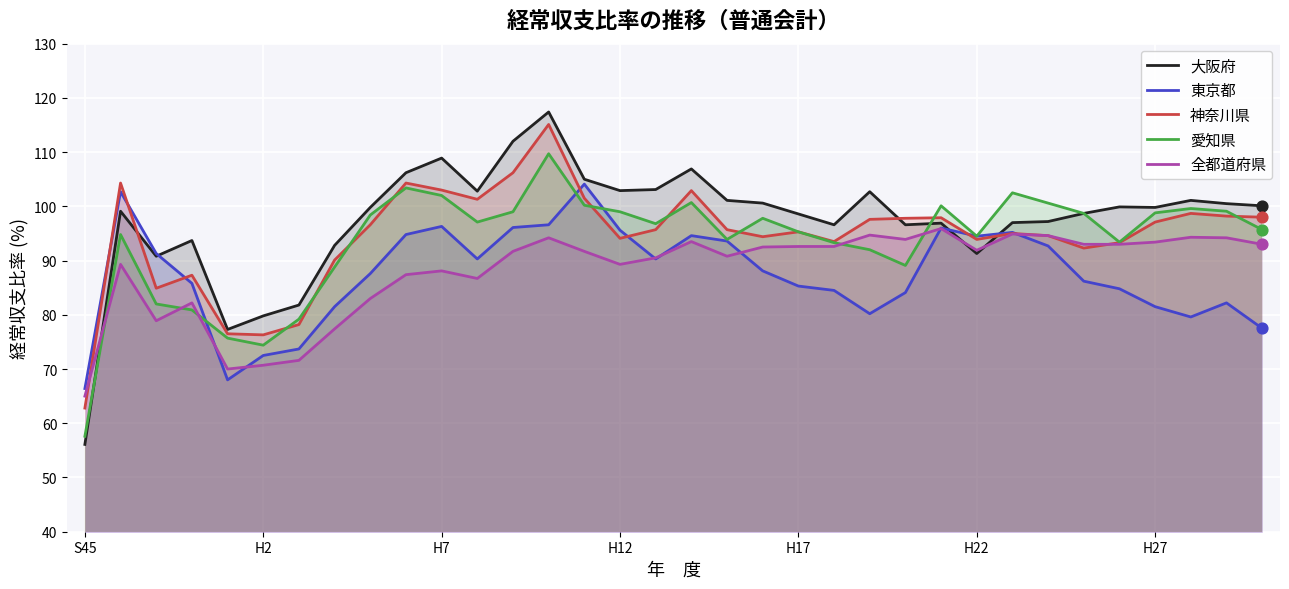

Which series reaches the minimum Y coordinate?

大阪府